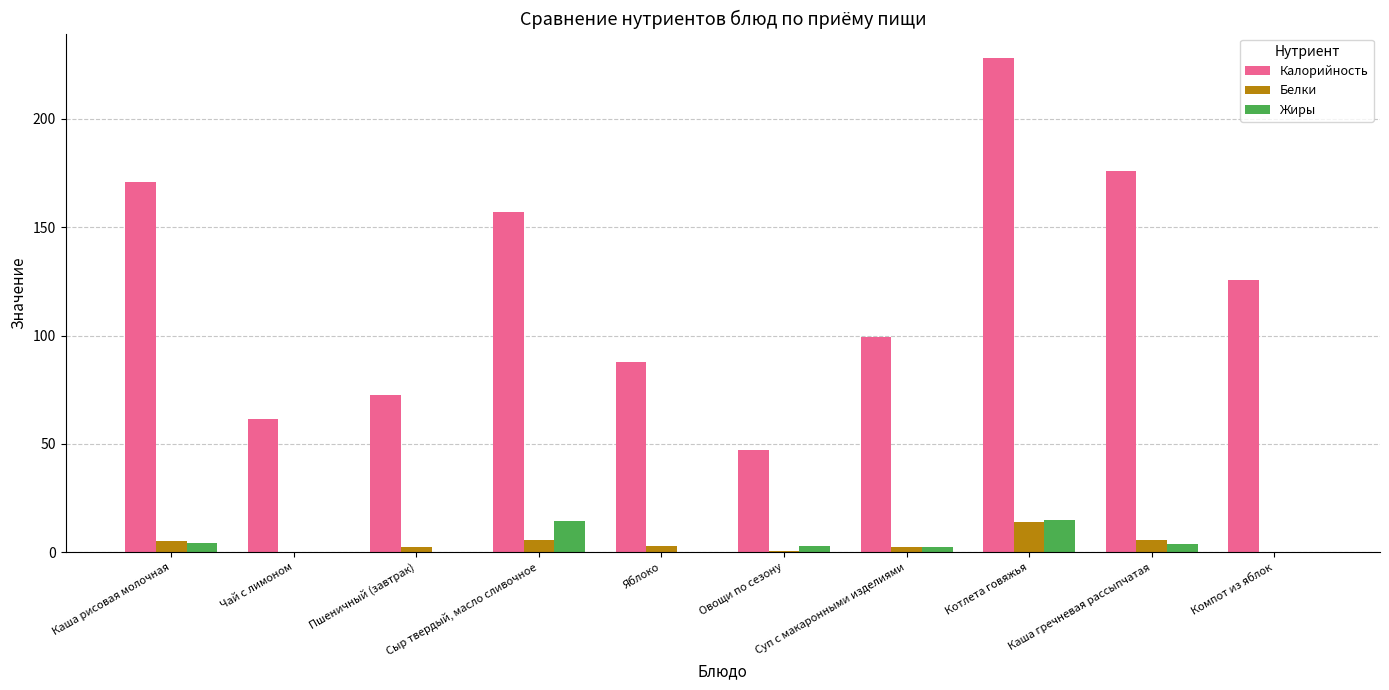

What is the highest value of the Жиры series?

15.1